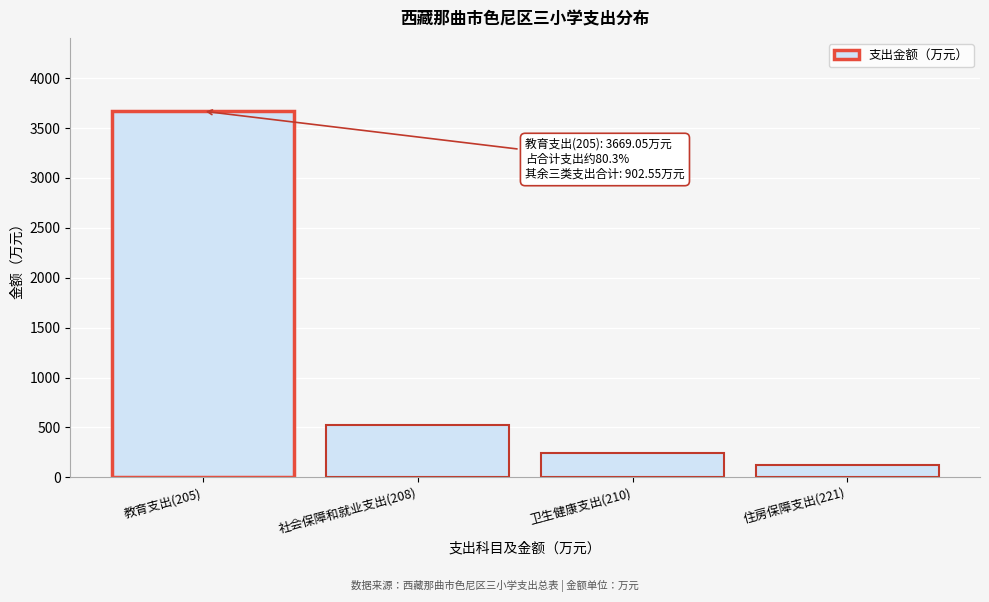

Reading left to right, extract all data points from this chart.

教育支出(205)=3669.1	社会保障和就业支出(208)=528.5	卫生健康支出(210)=245.1	住房保障支出(221)=129.0